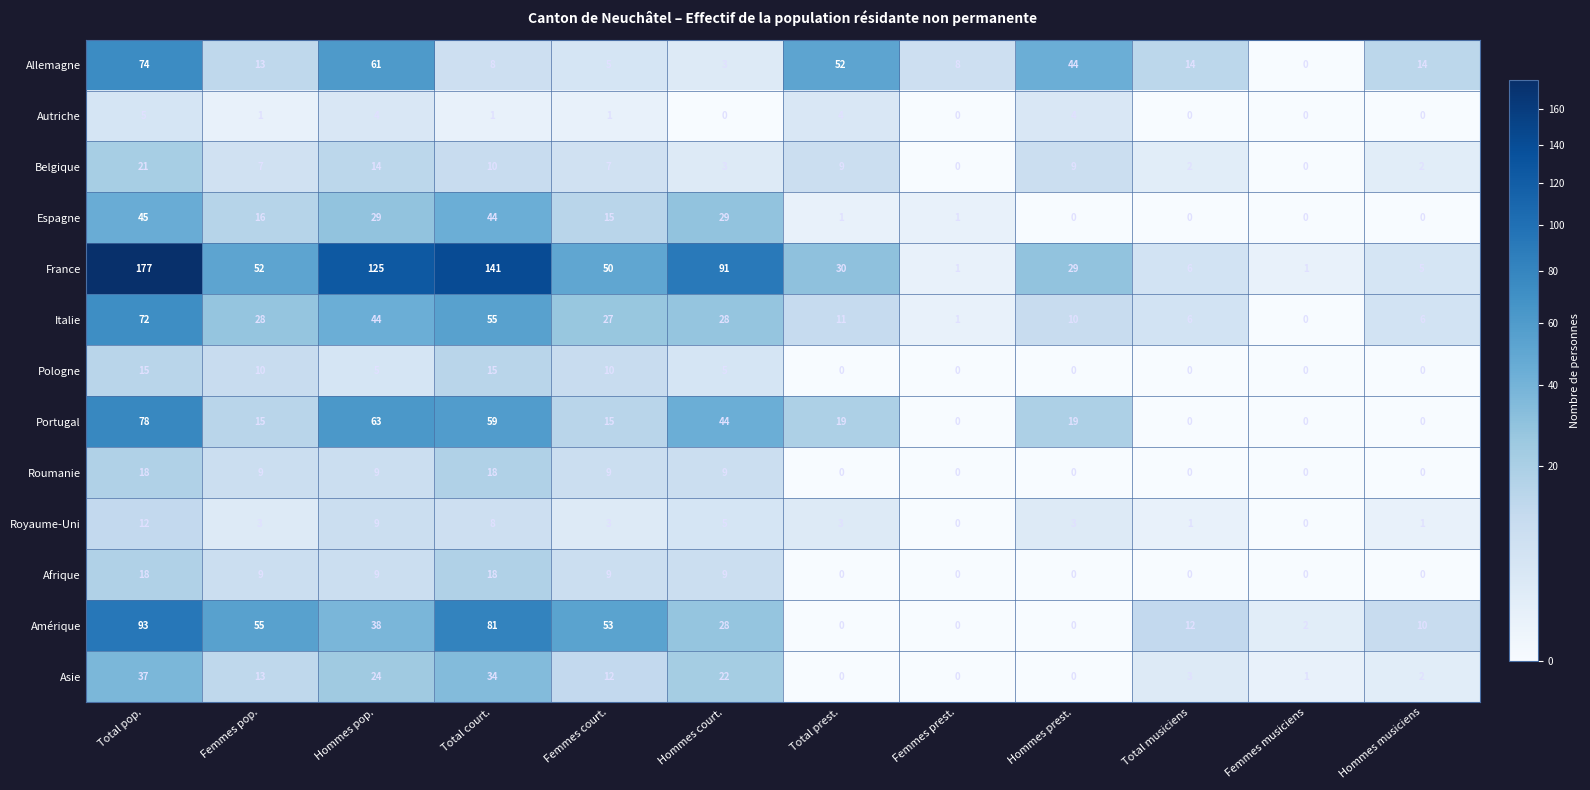

Count the number of data series in this chart.

13